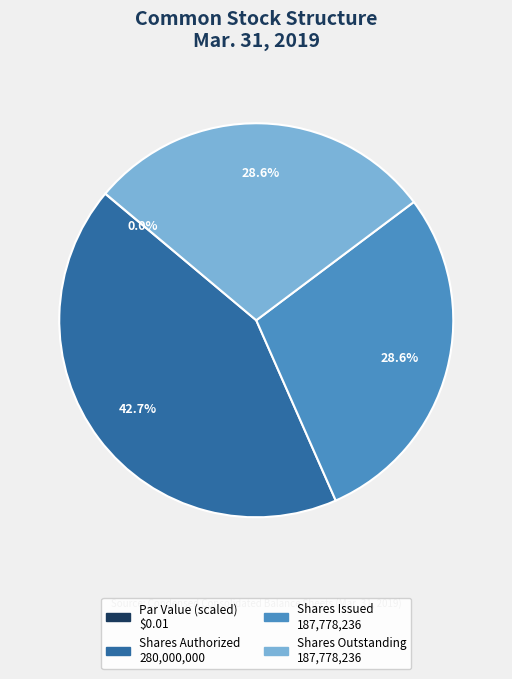

Is there any slice that represents more than half of the pie?

No